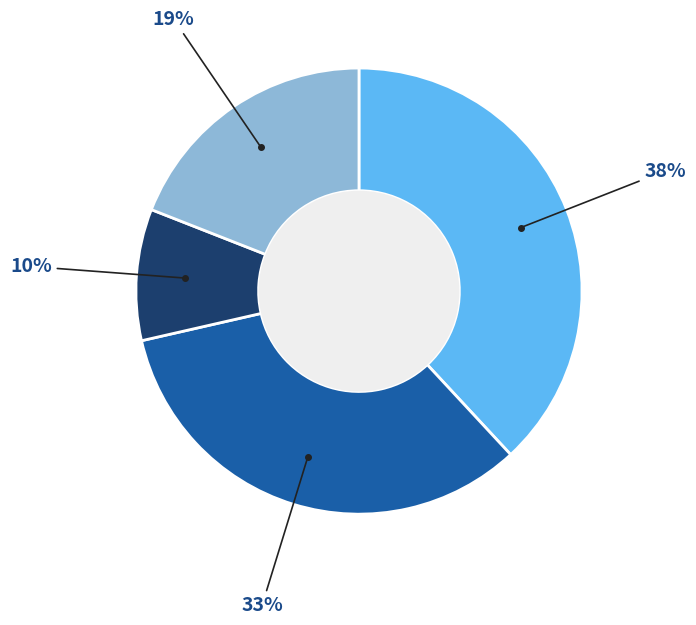

How many segments does this pie chart have?

4